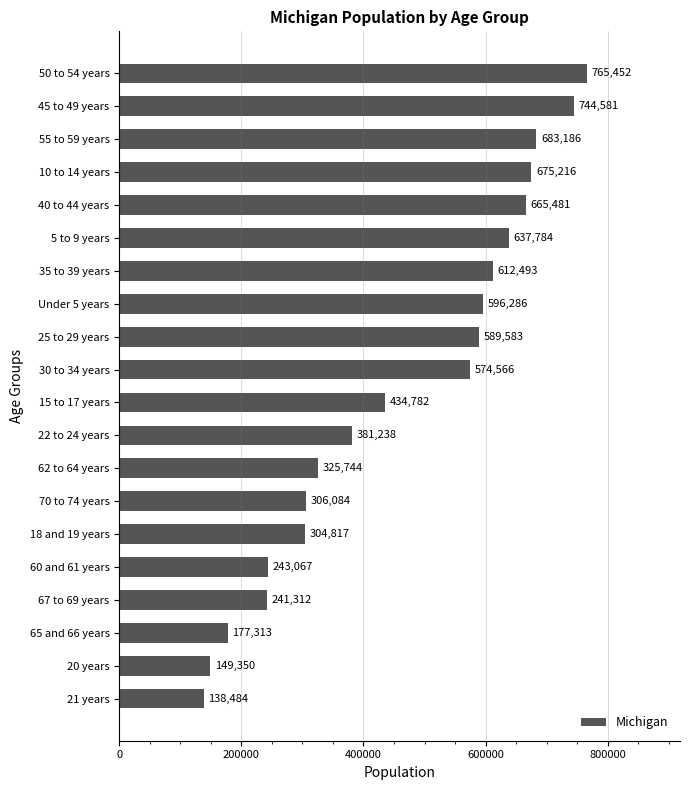

What is the difference between the second highest and minimum values?

606097